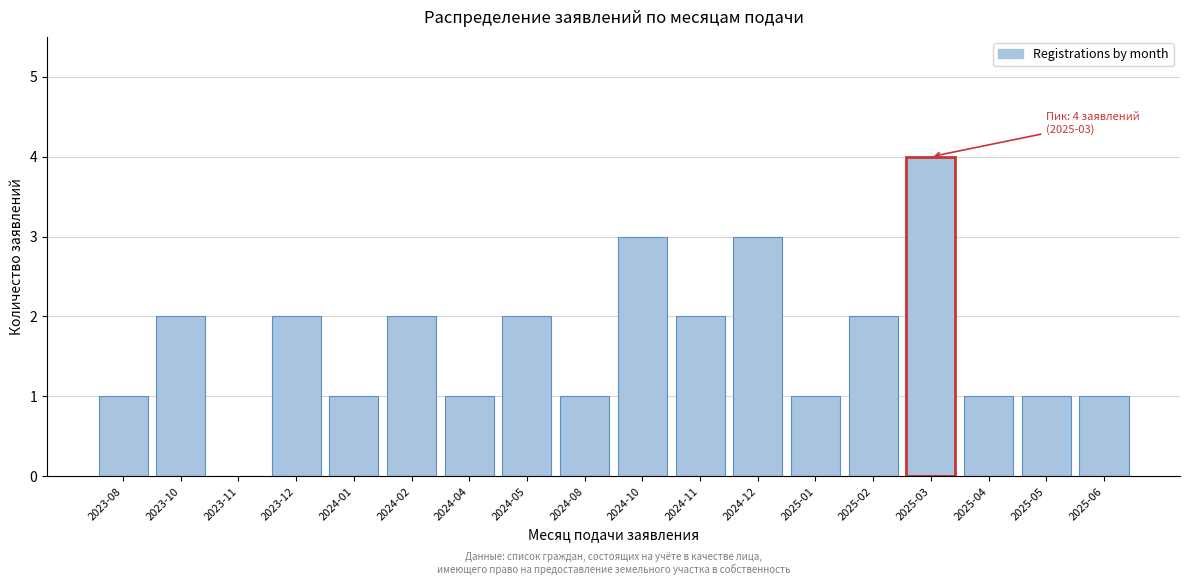

Reading right to left, what are all the values shown in this chart?

2025-06=1	2025-05=1	2025-04=1	2025-03=4	2025-02=2	2025-01=1	2024-12=3	2024-11=2	2024-10=3	2024-08=1	2024-05=2	2024-04=1	2024-02=2	2024-01=1	2023-12=2	2023-11=0	2023-10=2	2023-08=1